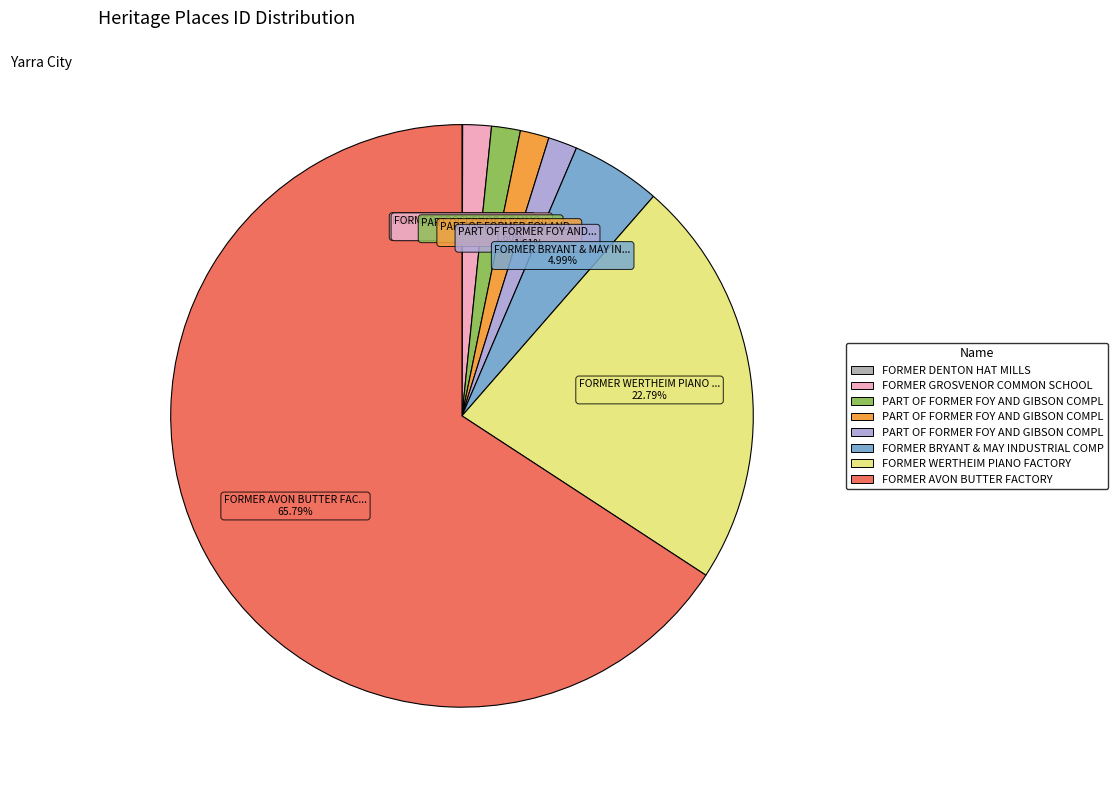

Does any single category account for the majority?

Yes